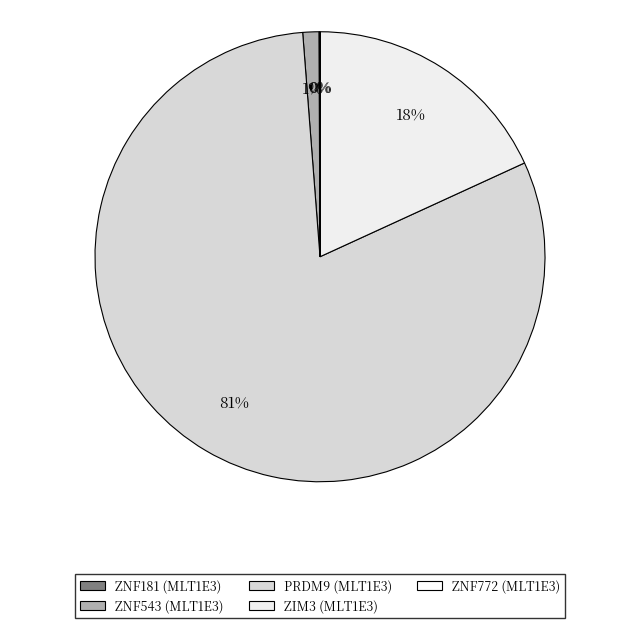

To the nearest percent, what is the difference between the largest and smallest slice percentages?

81%